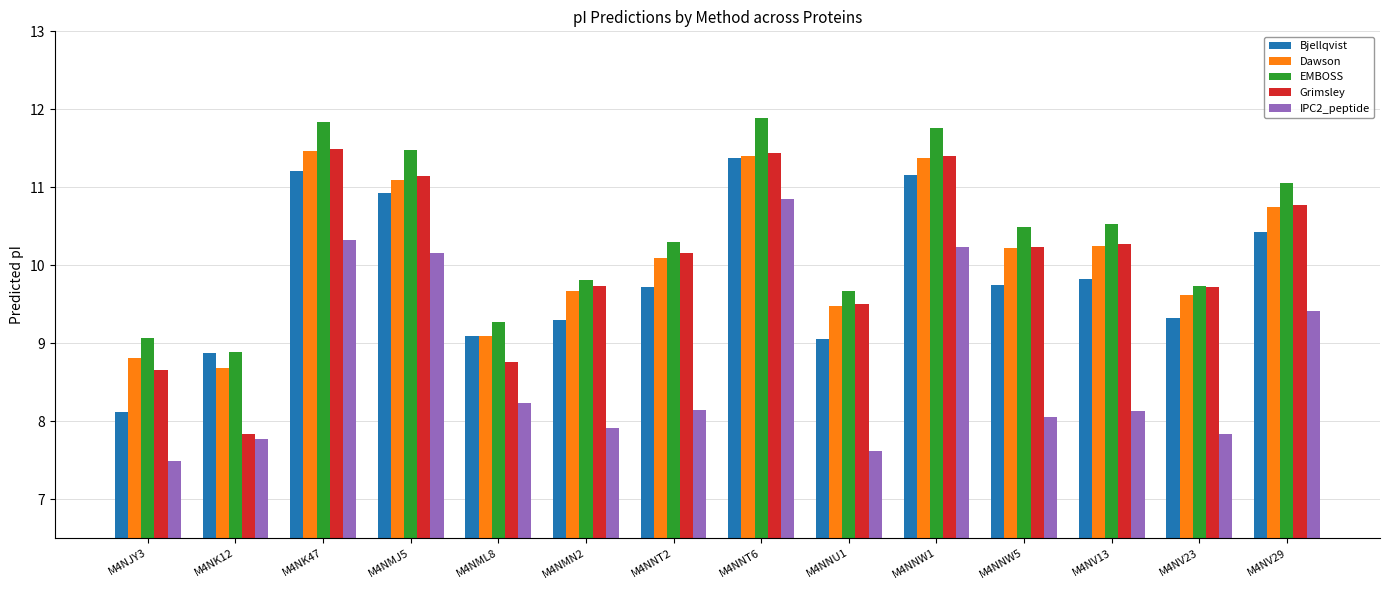

What position from the left is M4NML8?

5